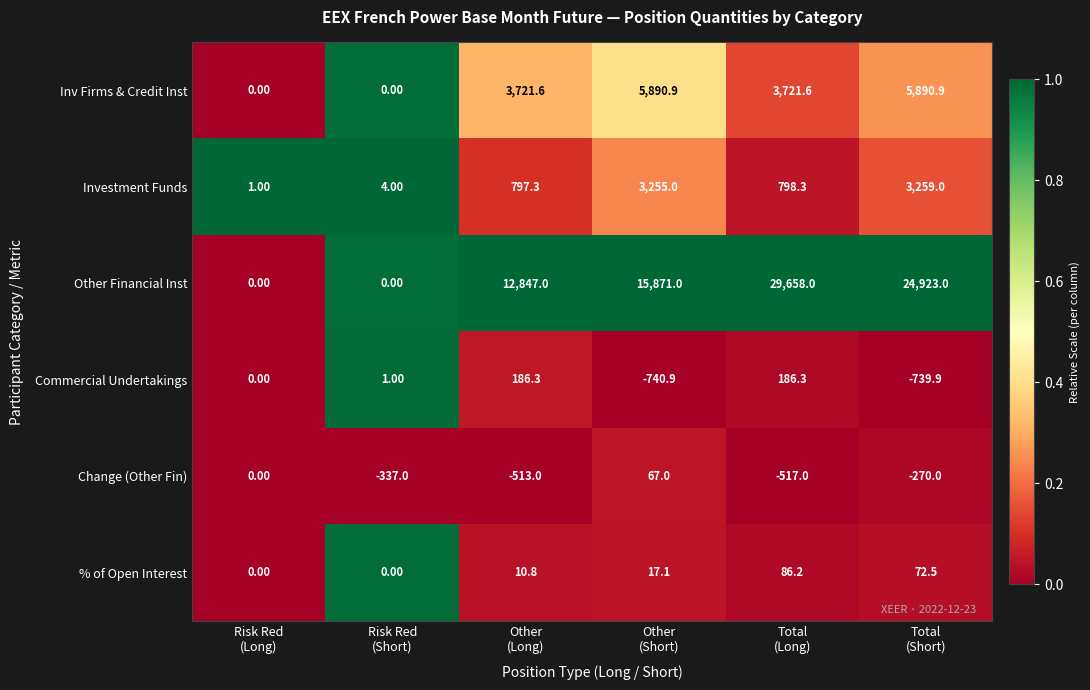

List the series in order of their peak value, lowest first.

Change (Other Fin), % of Open Interest, Commercial Undertakings, Investment Funds, Inv Firms & Credit Inst, Other Financial Inst